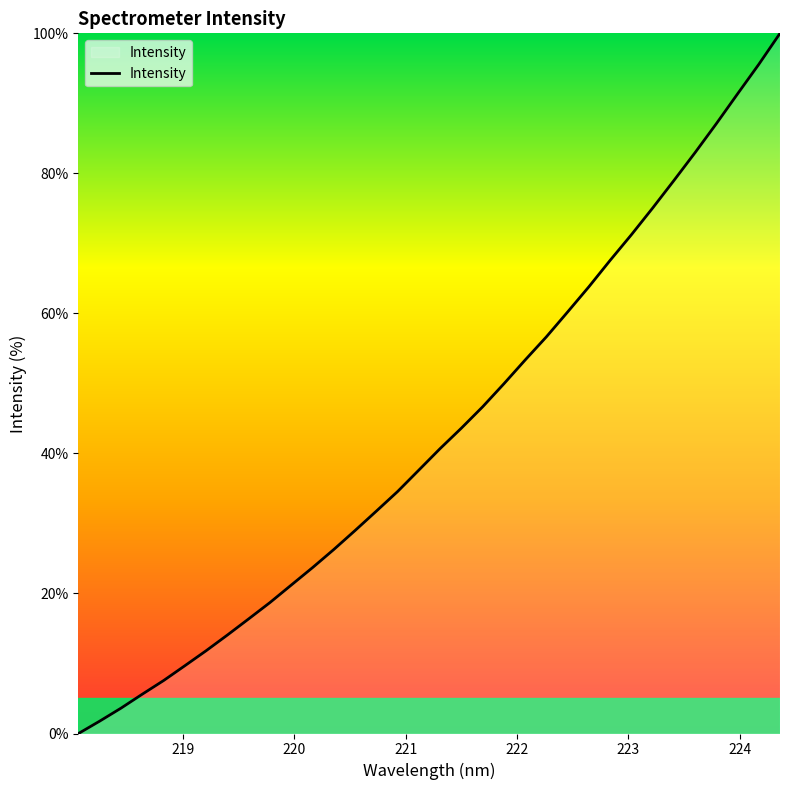

What is the difference between the maximum and minimum values?

100.0